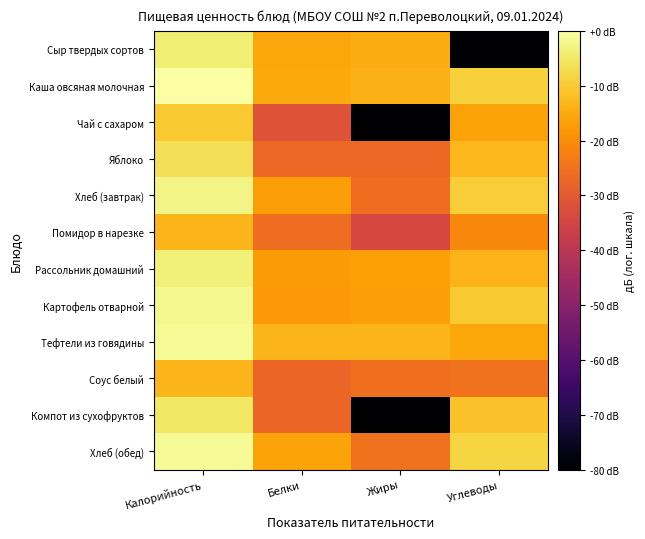

At which category is the sum across all series the highest?

Калорийность